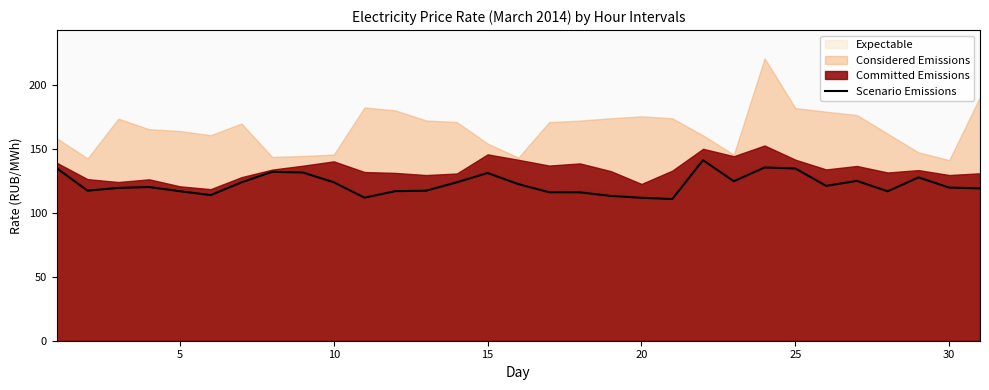

The Scenario Emissions series shows 74.8 at 15. True or false?

False